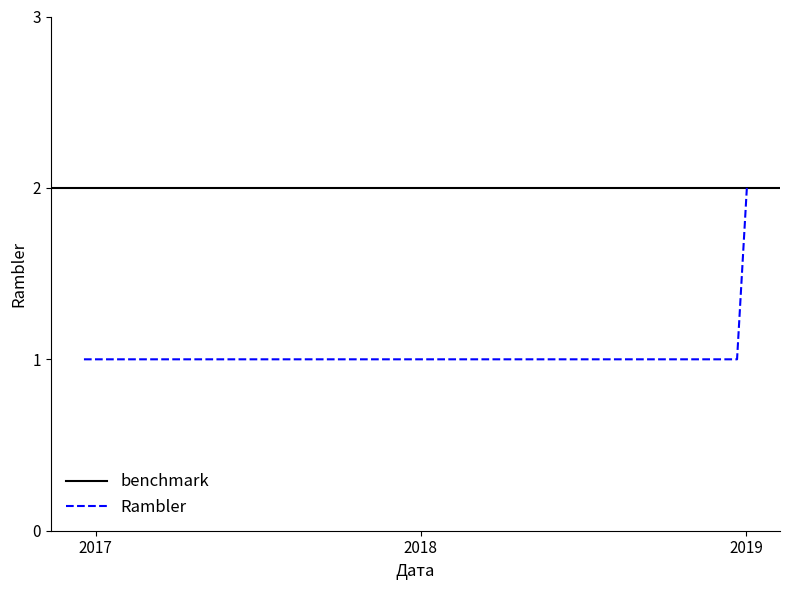

Count the values in the range 1 to 2.

17